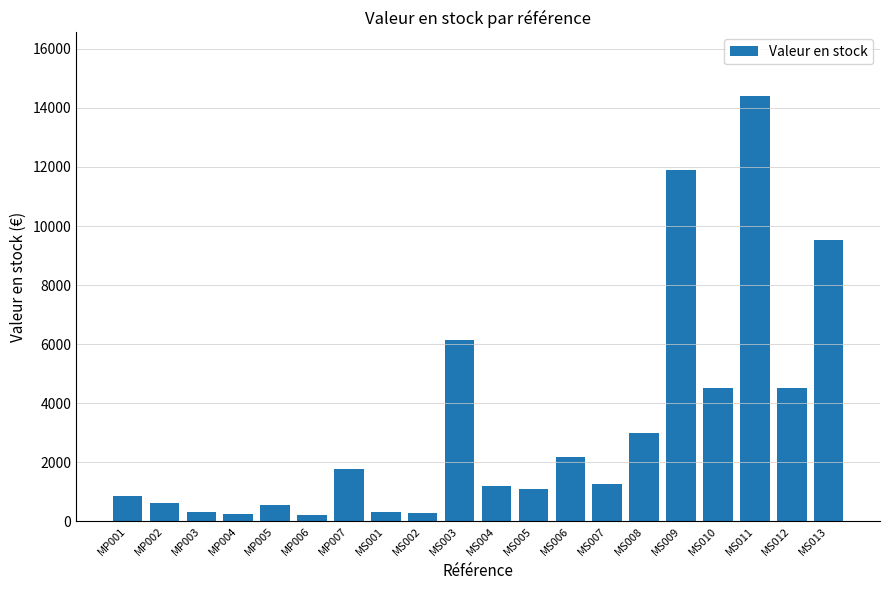

What is the maximum value shown in the chart?

14400